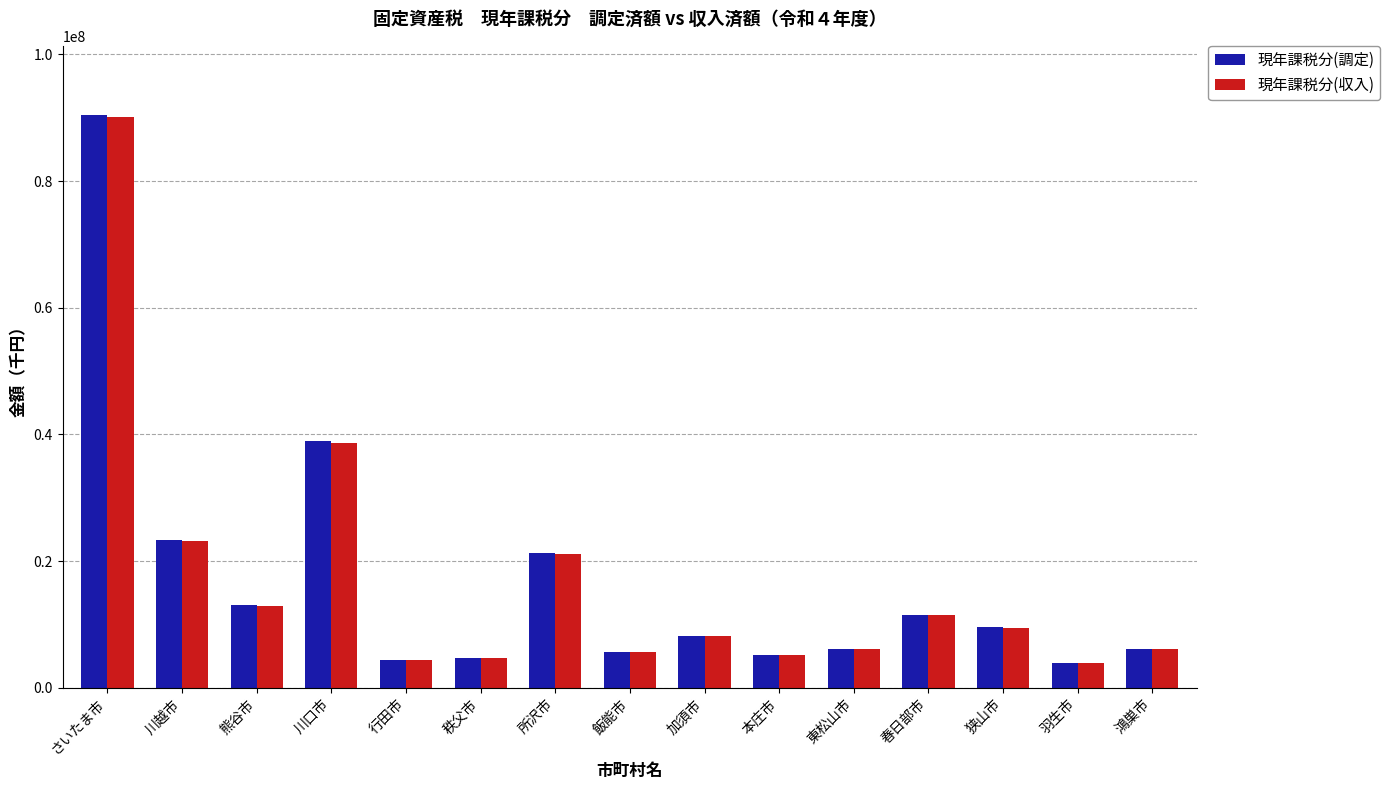

Count the number of data series in this chart.

2